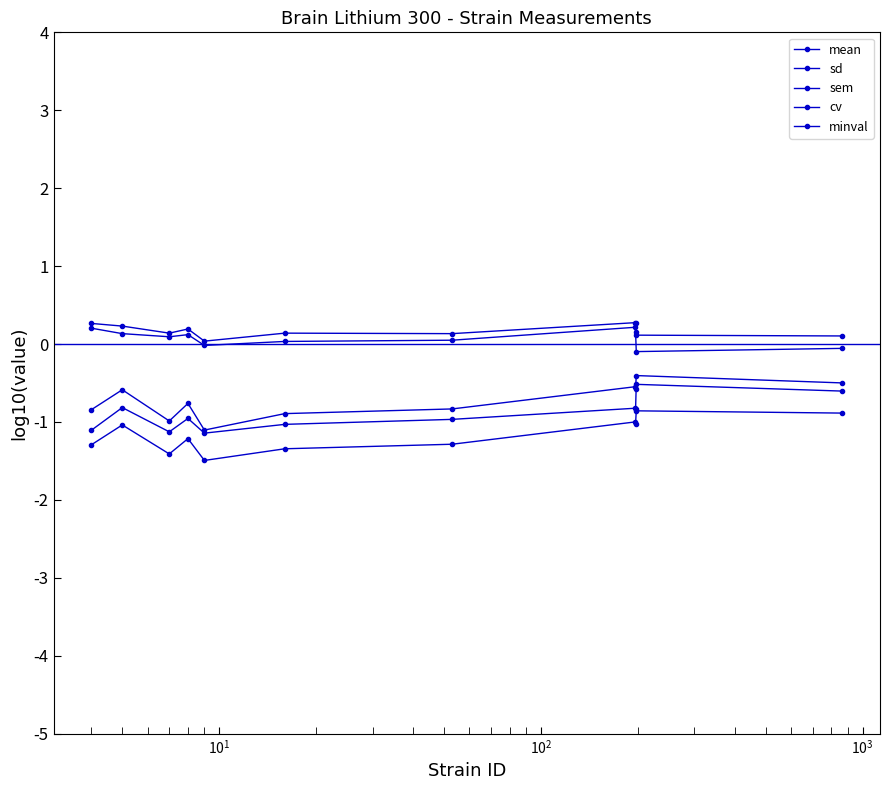

Which series has the largest total across all categories?

mean